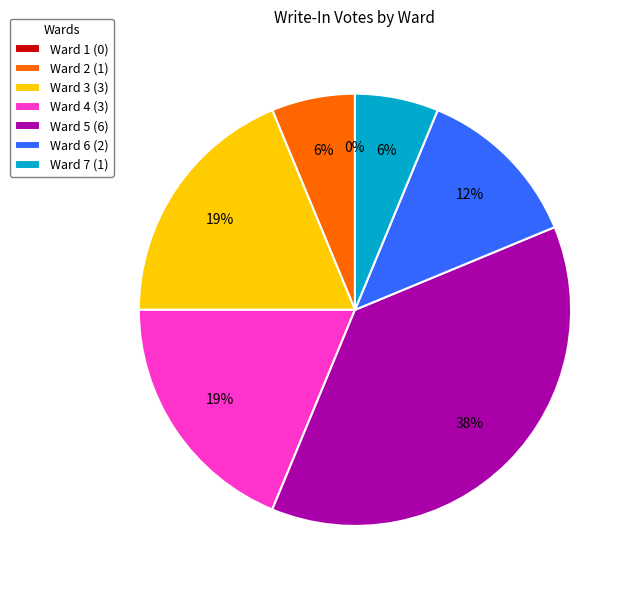

True or false: Ward 2 accounts for 6% of the total.

True